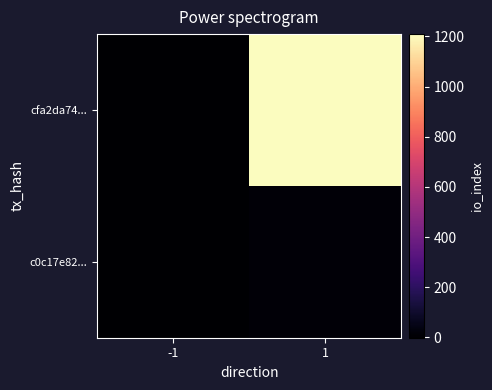

Rank the series by their average value, from lowest to highest.

c0c17e82..., cfa2da74...